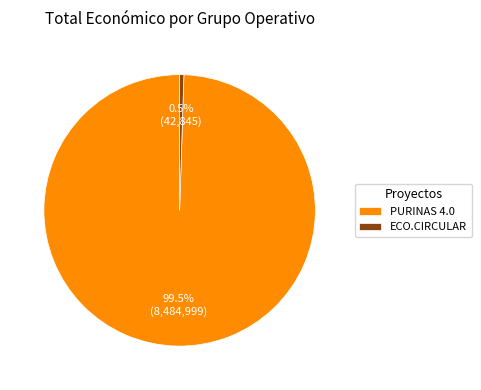

How many segments does this pie chart have?

2